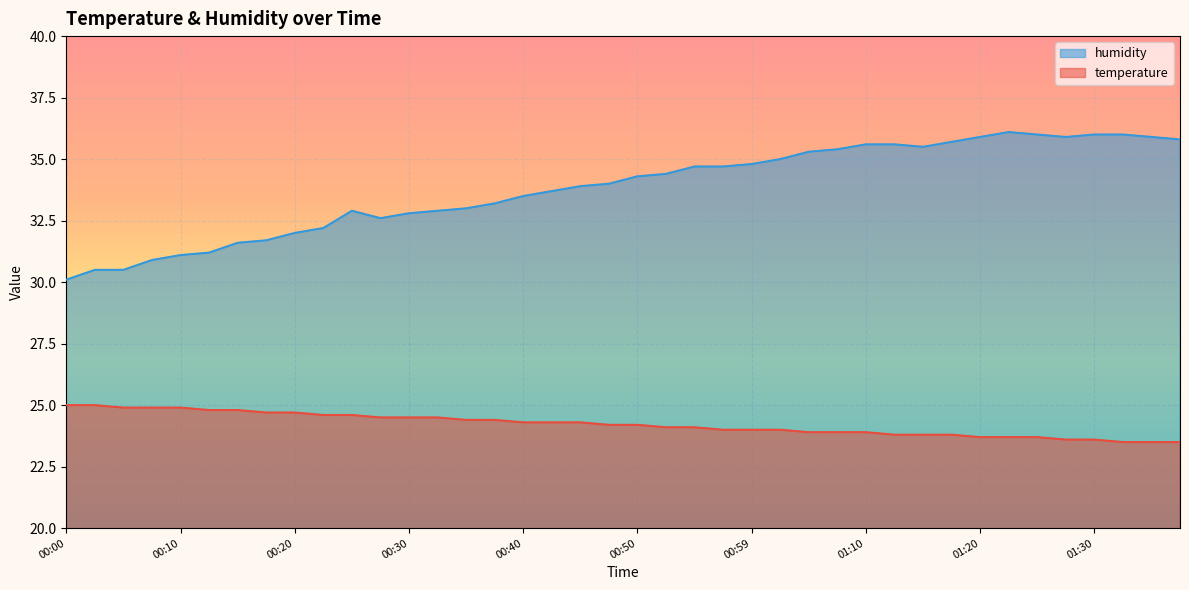

What is the smallest value displayed?

23.5